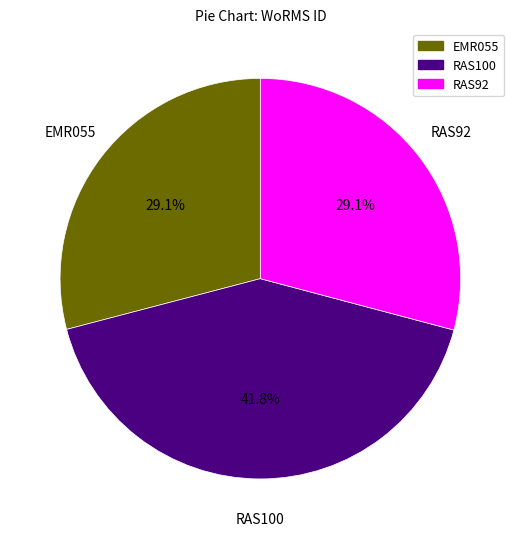

What is the ratio of the value at RAS92 to the value at RAS100?

0.7